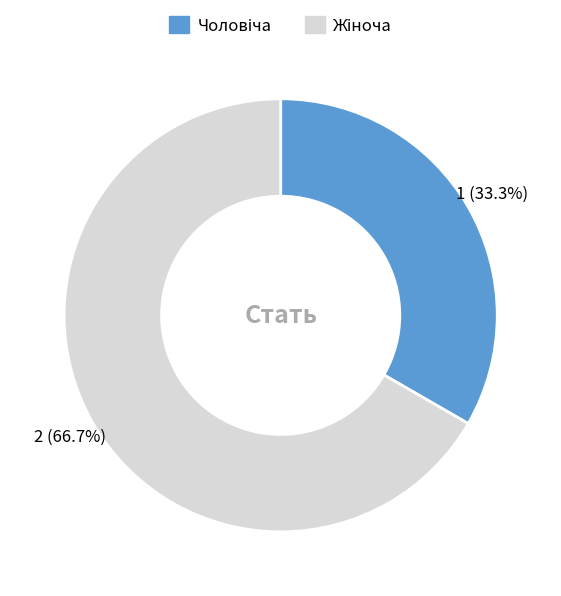

How many segments does this pie chart have?

2